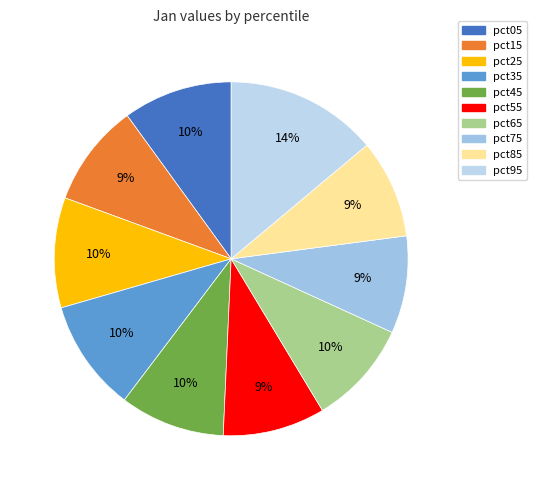

To the nearest percent, what portion does pct95 represent?

14%